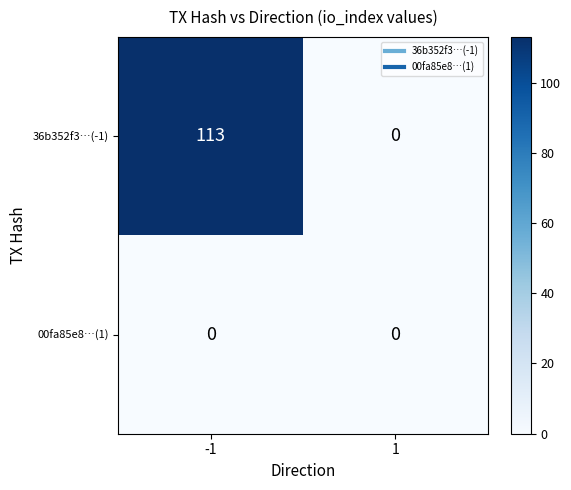

Rank the series at -1 from highest to lowest value.

36b352f3…(-1), 00fa85e8…(1)